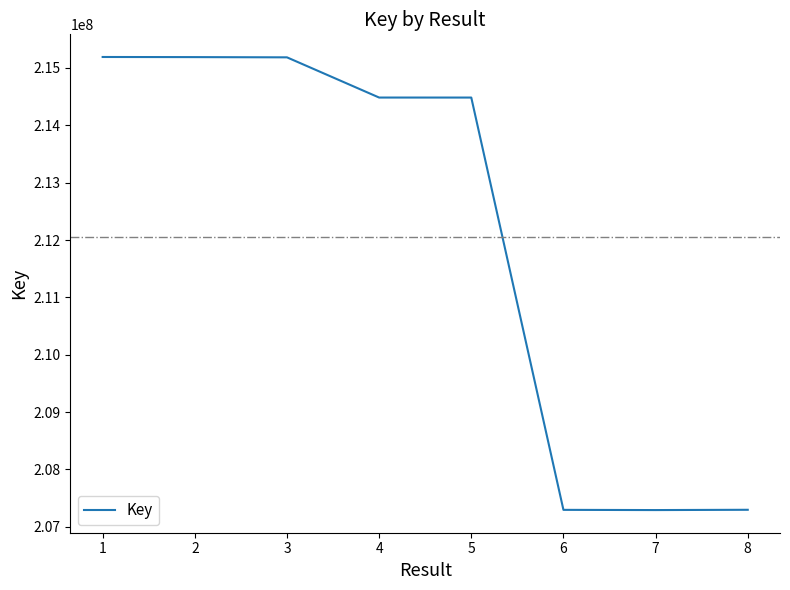

What is the maximum value shown in the chart?

215191524